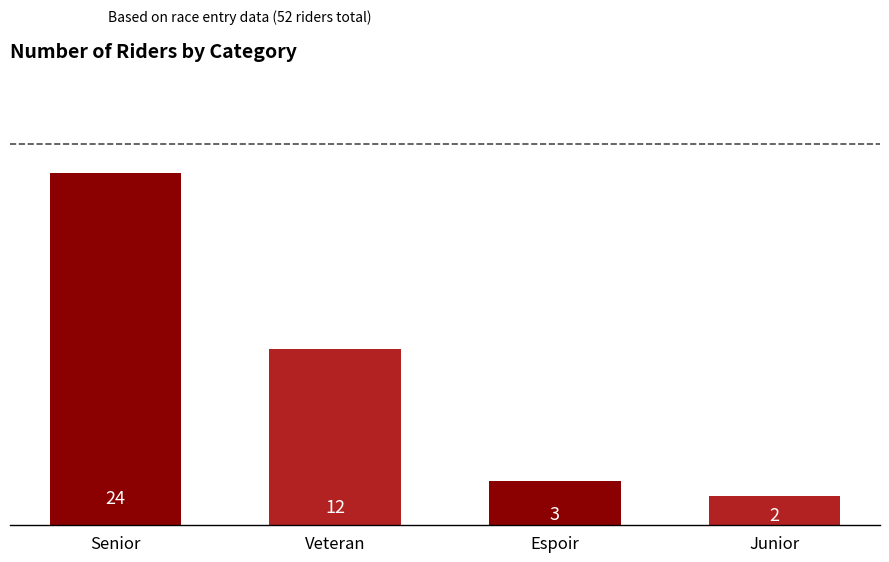

Where does the data first go above 12?

Senior